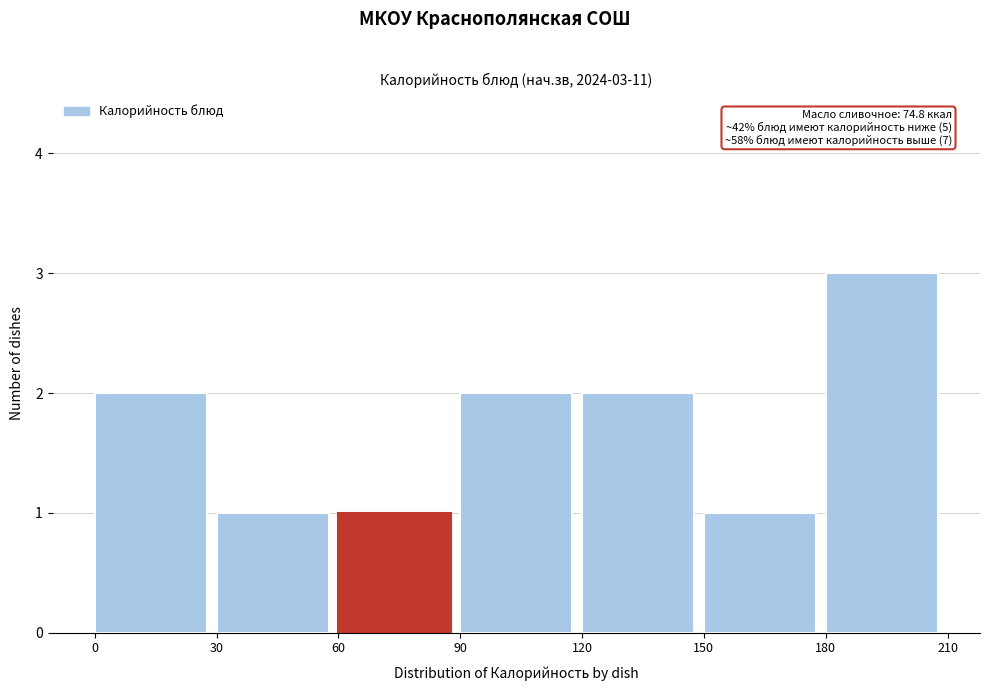

Which range on the x-axis has the tallest bar?

180 to 210